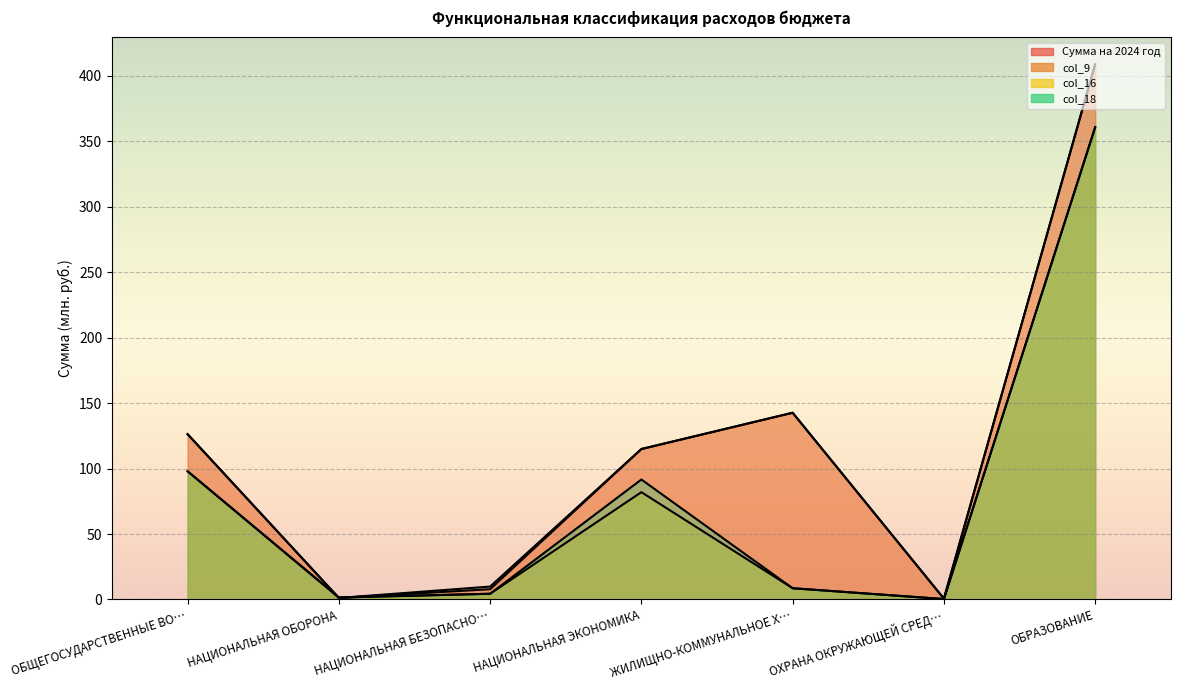

Rank the series by their maximum value, from lowest to highest.

col_18, col_16, Сумма на 2024 год, col_9